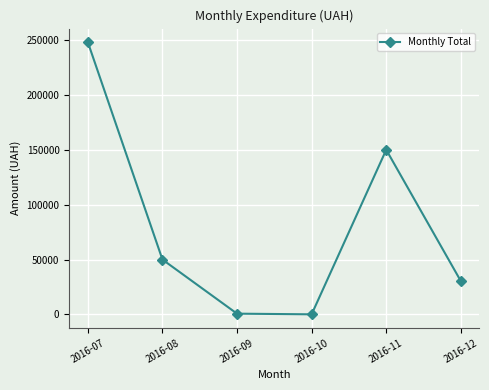

What is the value of the 6th point from the left?

30341.0